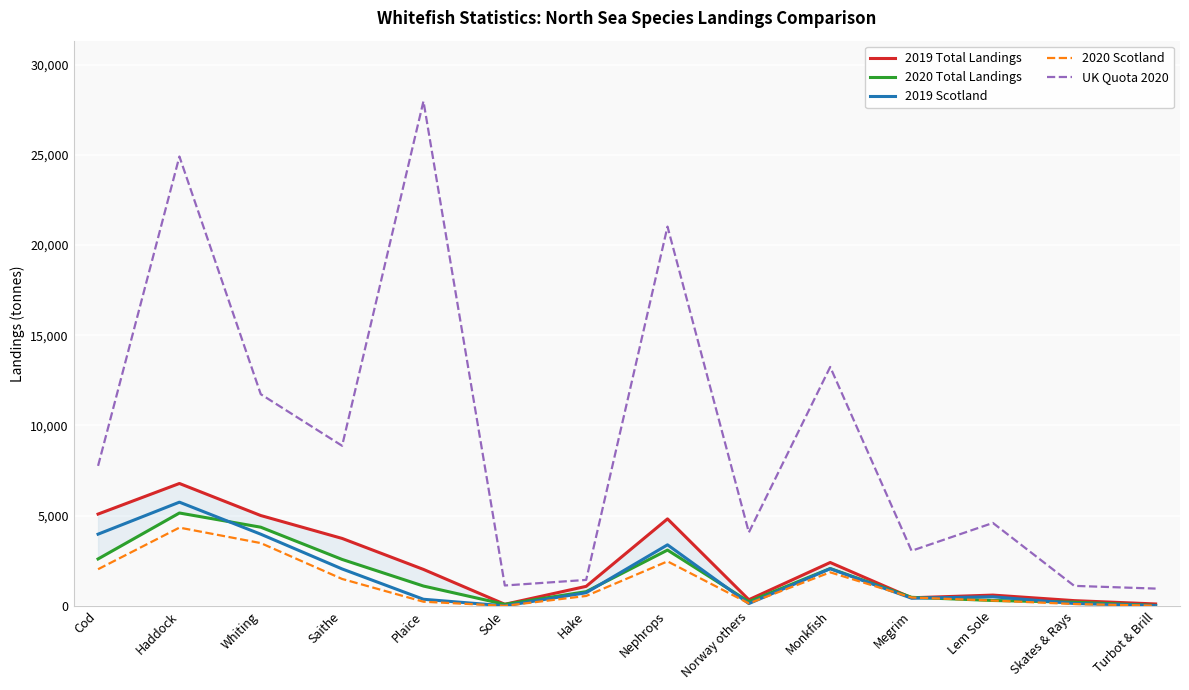

Count the number of categories in the chart.

14